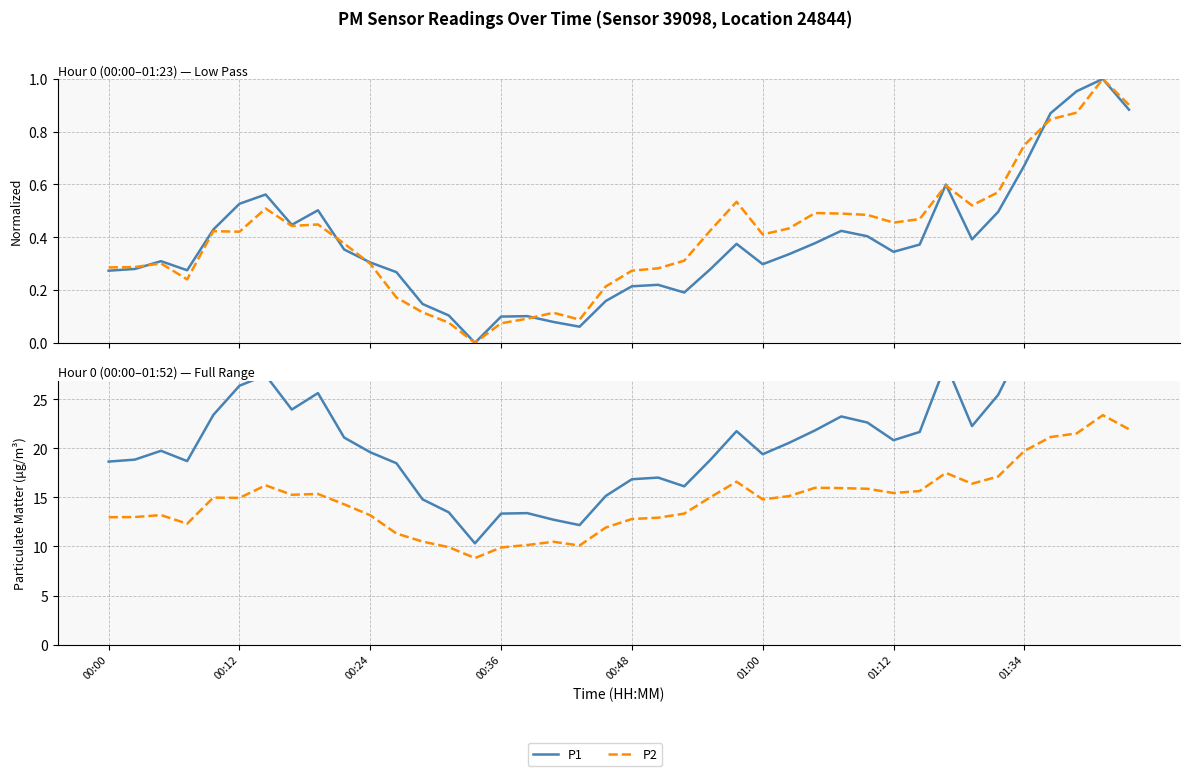

What is the difference between the second highest and minimum values in the P2 series?

13.1